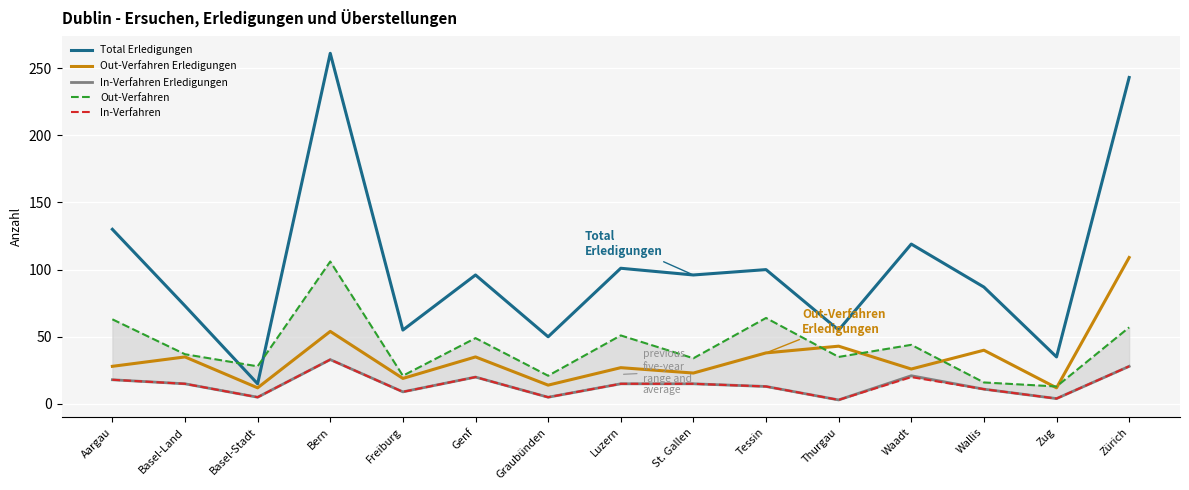

How many lines are shown in the chart?

5